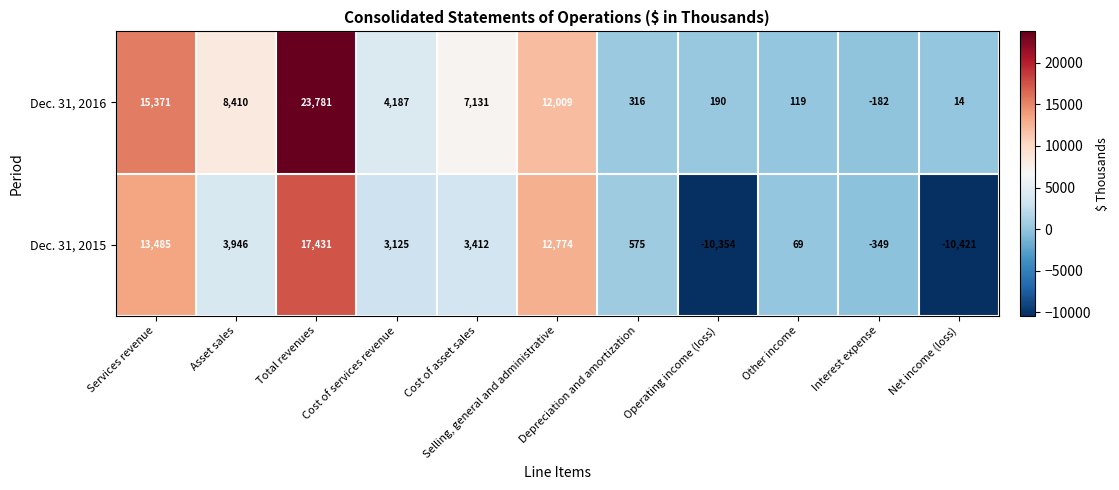

Rank the series at Cost of asset sales from highest to lowest value.

Dec. 31, 2016, Dec. 31, 2015